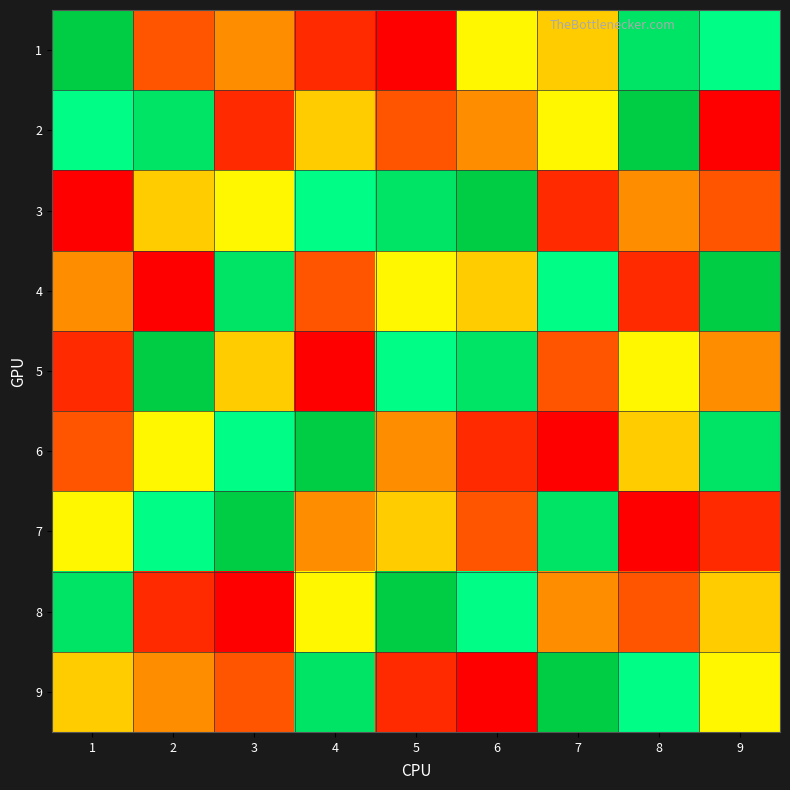

What is the maximum value shown in the chart?

9